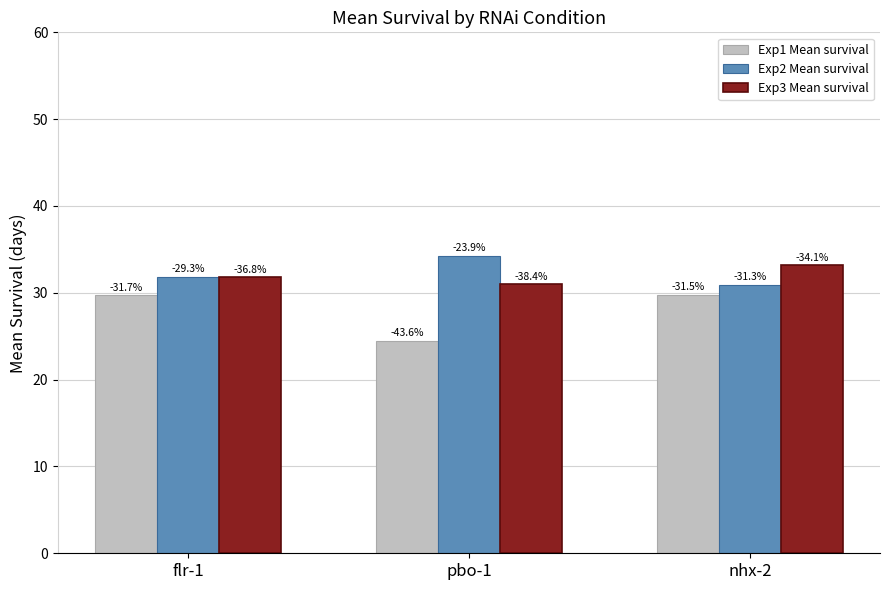

What is the maximum value shown in the chart?

34.3